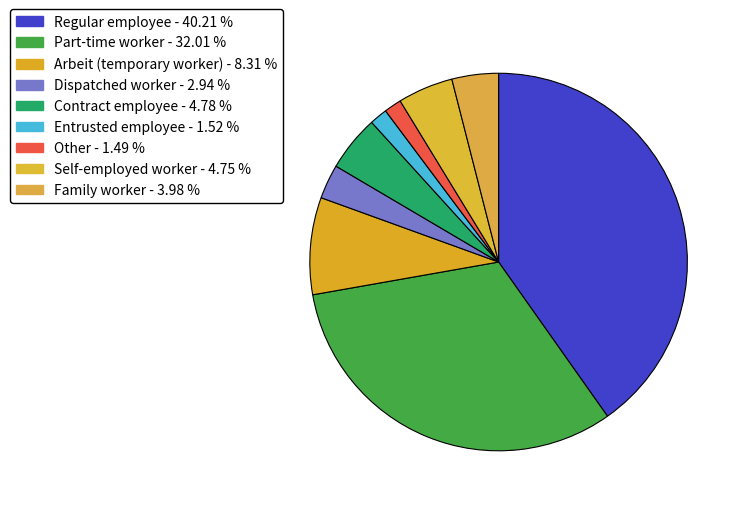

Is it true that Part-time worker is 23% of the pie?

False